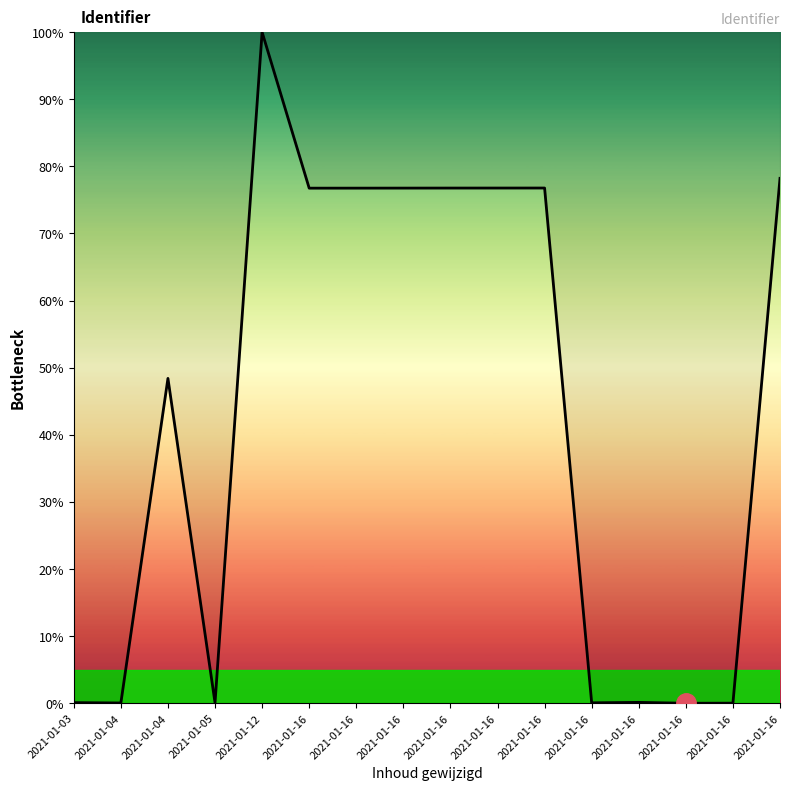

What is the sum of all values?

687.6